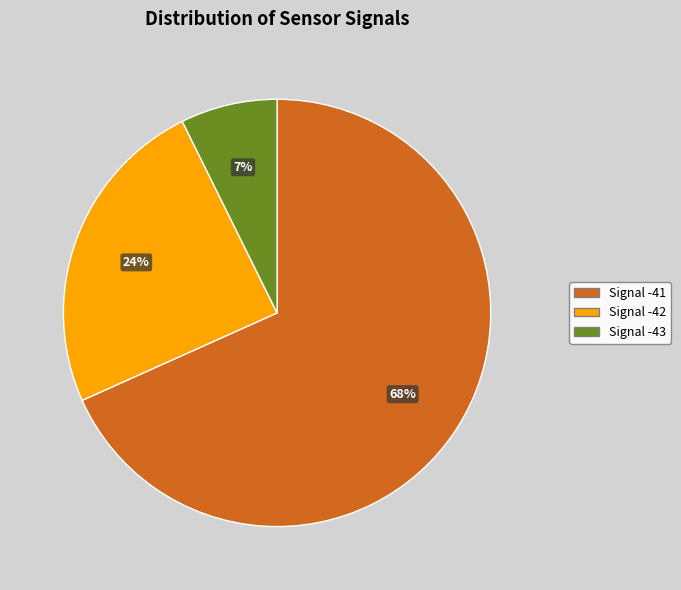

To the nearest percent, what is the average slice percentage?

33%